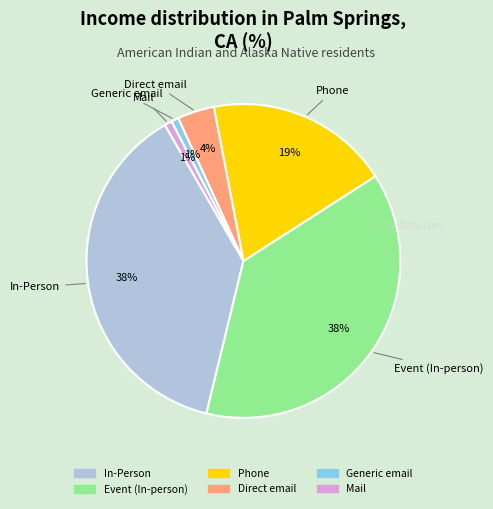

Is the sum of In-Person and Mail greater than half?

No